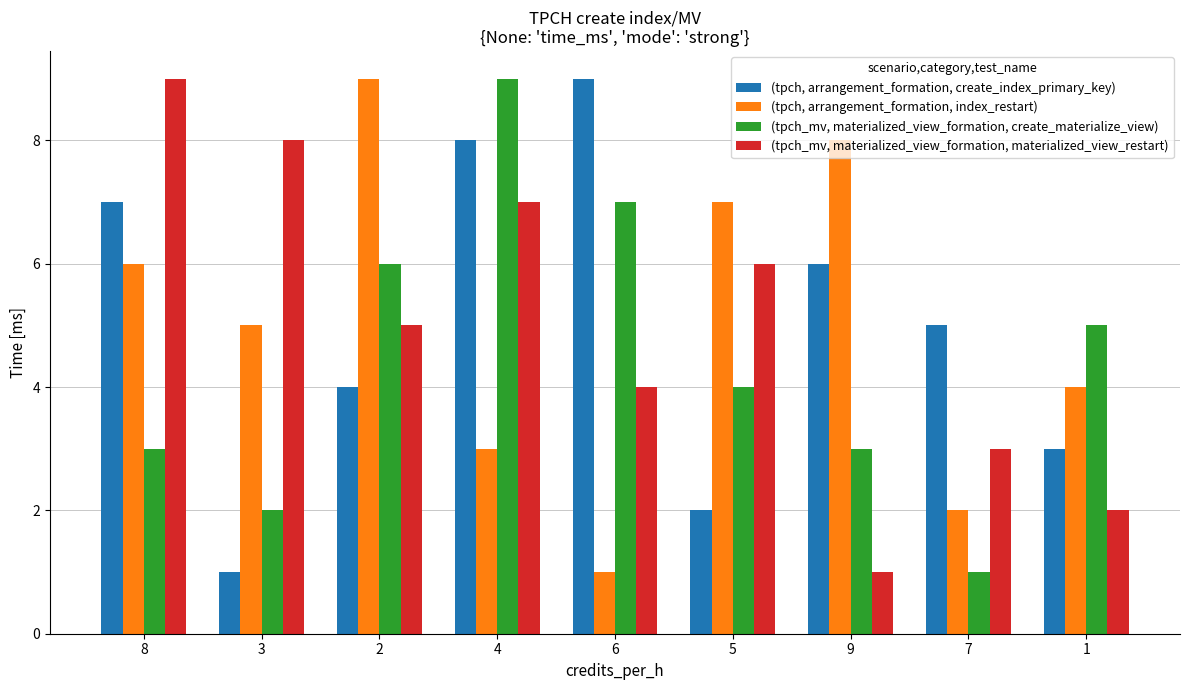

Reading left to right, transcribe all the data shown in this chart.

(tpch, arrangement_formation, create_index_primary_key): 7	1	4	8	9	2	6	5	3
(tpch, arrangement_formation, index_restart): 6	5	9	3	1	7	8	2	4
(tpch_mv, materialized_view_formation, create_materialize_view): 3	2	6	9	7	4	3	1	5
(tpch_mv, materialized_view_formation, materialized_view_restart): 9	8	5	7	4	6	1	3	2